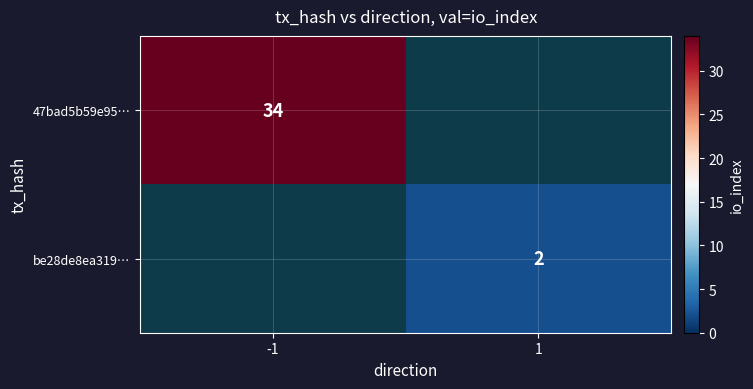

The value of 47bad5b59e95… at -1 is 10. True or false?

False